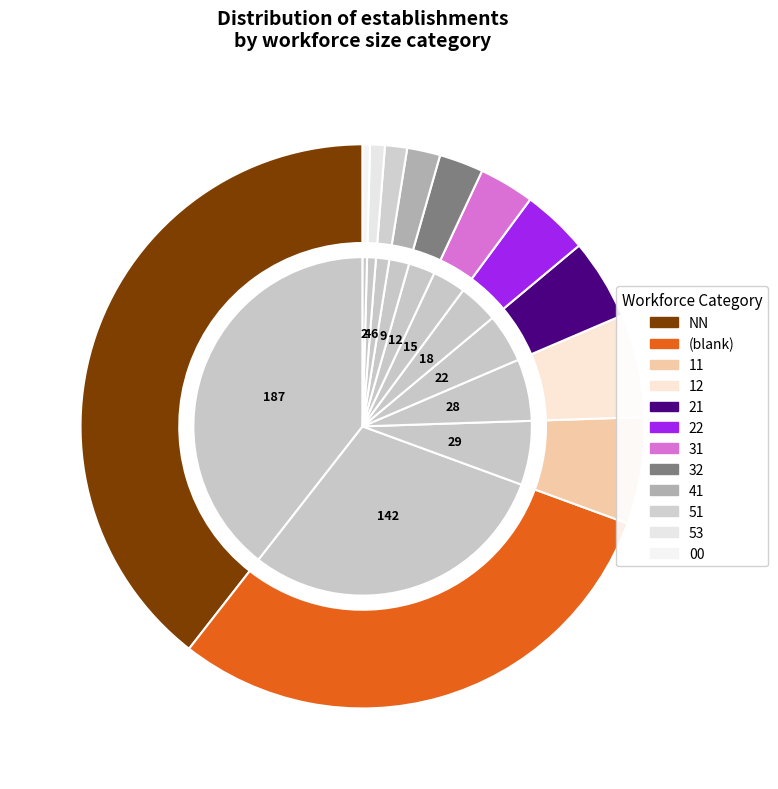

Is 11 the majority of the pie?

No